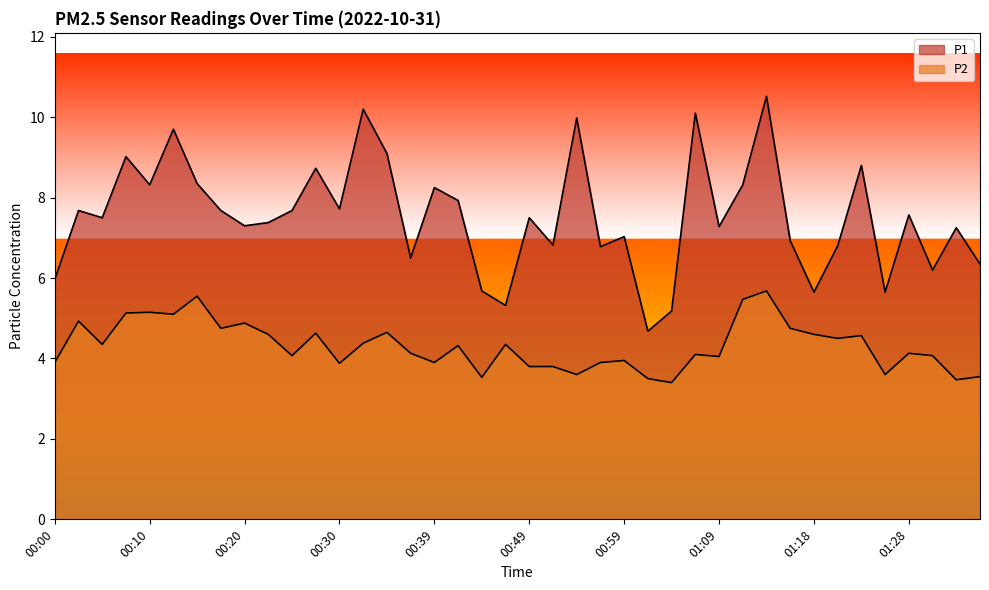

At which label is P2 closest to 4?

00:59